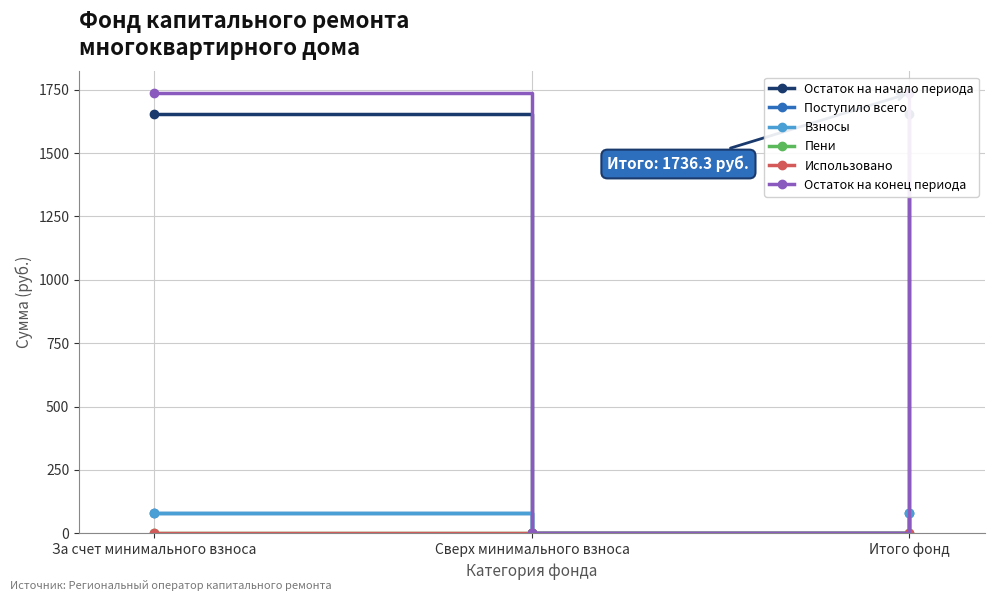

Reading left to right, extract all data points from this chart.

Остаток на начало периода: 1654.7	0.0	1654.7
Поступило всего: 81.6	0.0	81.6
Взносы: 81.1	0.0	81.1
Пени: 0.5	0.0	0.5
Использовано: 0.0	0.0	0.0
Остаток на конец периода: 1736.3	0.0	1736.3